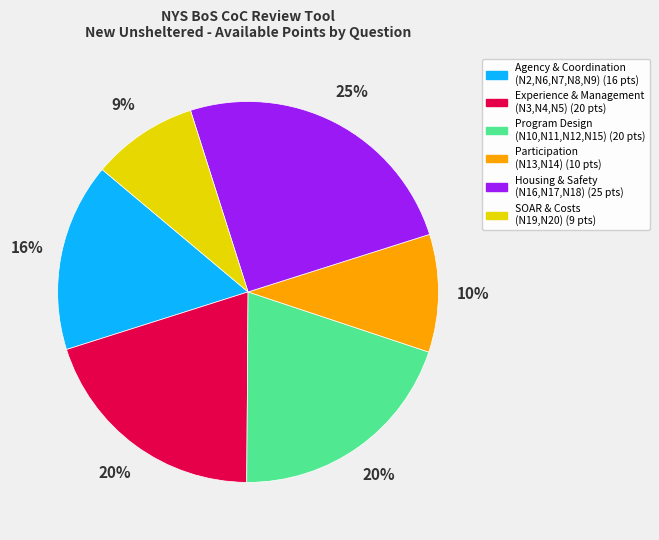

To the nearest percent, what is the average slice percentage?

17%